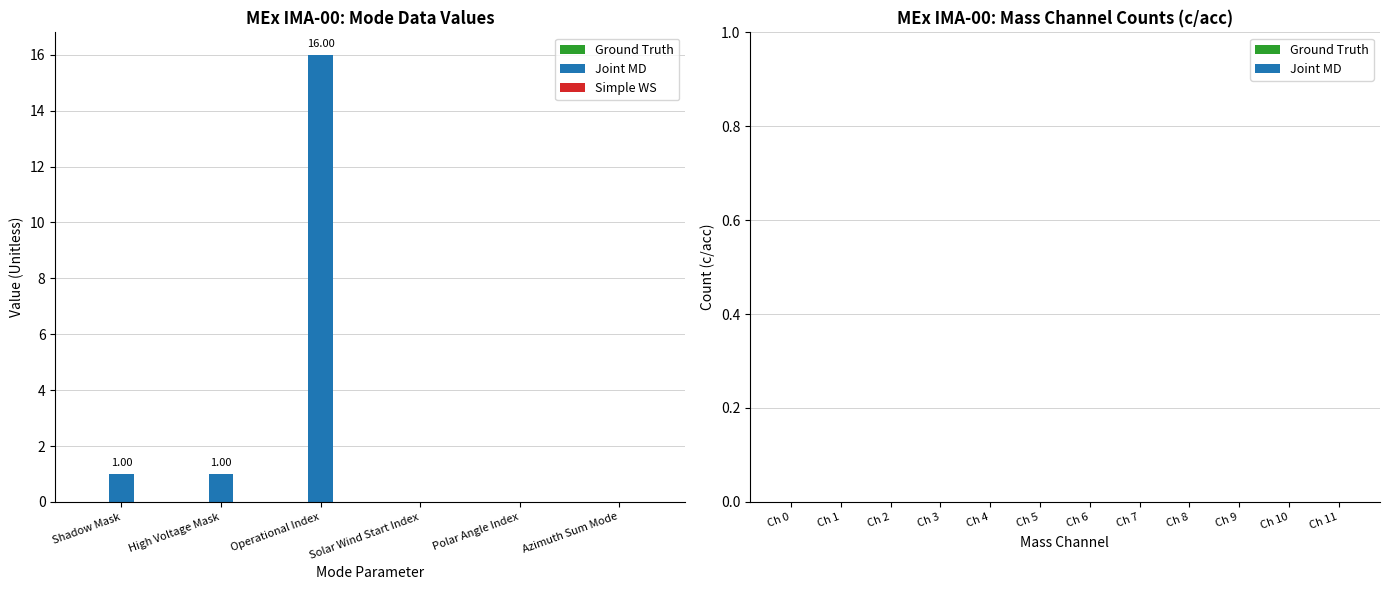

Which category has the highest value across all series?

Operational Index